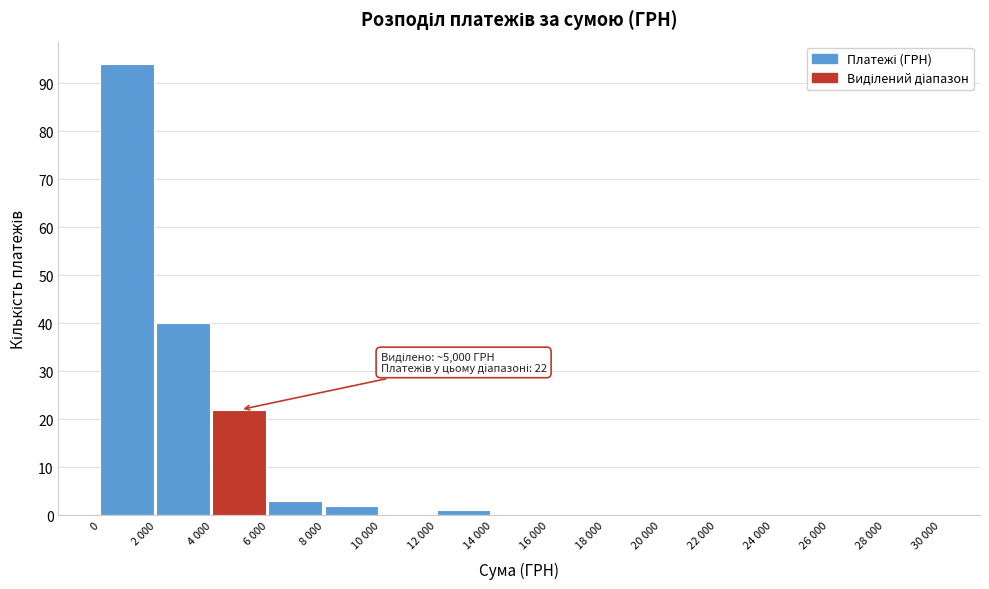

Reading left to right, what are all the values shown in this chart?

0=94	2 000=40	4 000=22	6 000=3	8 000=2	10 000=0	12 000=1	14 000=0	16 000=0	18 000=0	20 000=0	22 000=0	24 000=0	26 000=0	28 000=0